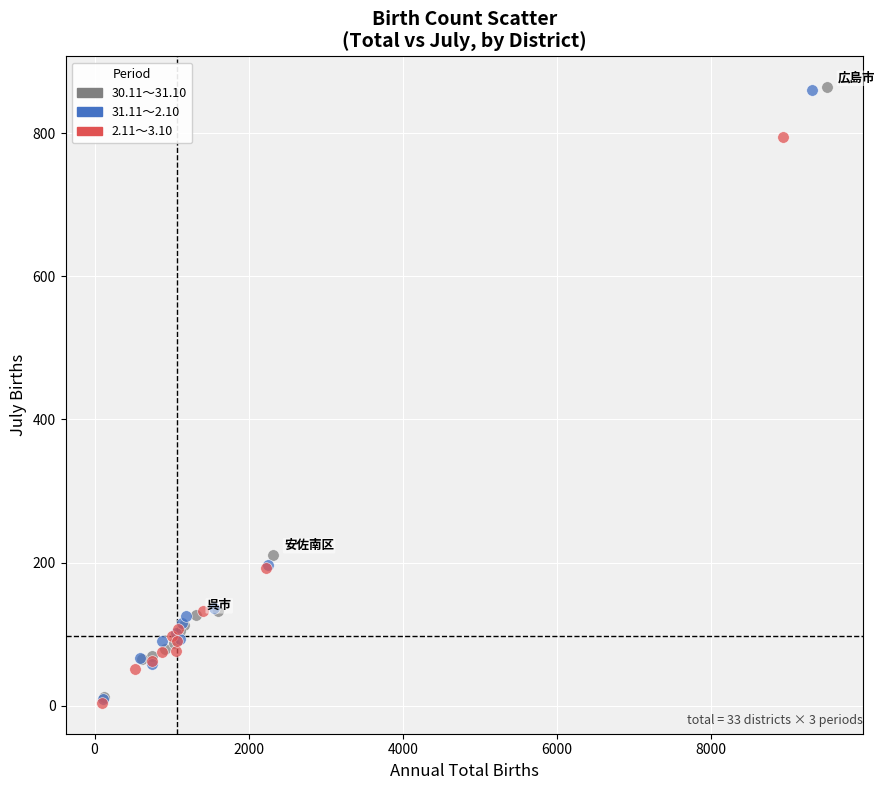

Which series has the widest spread of Y values?

30.11～31.10